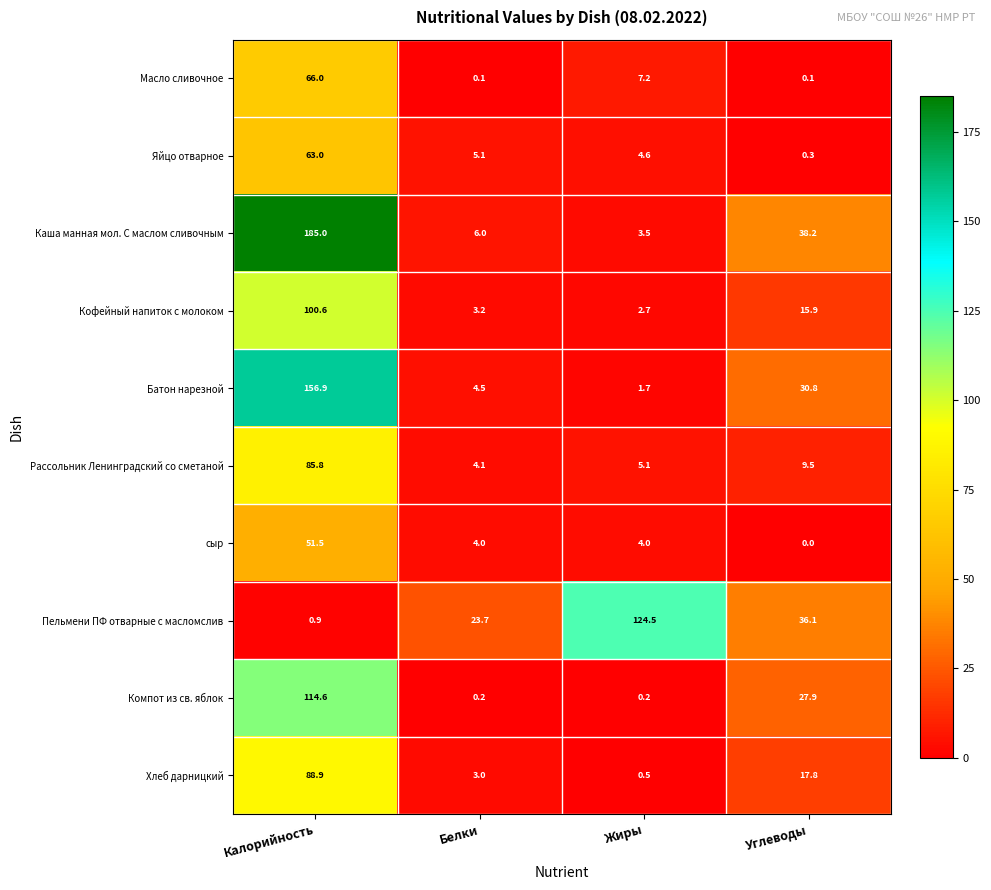

At which category is the sum across all series the highest?

Калорийность